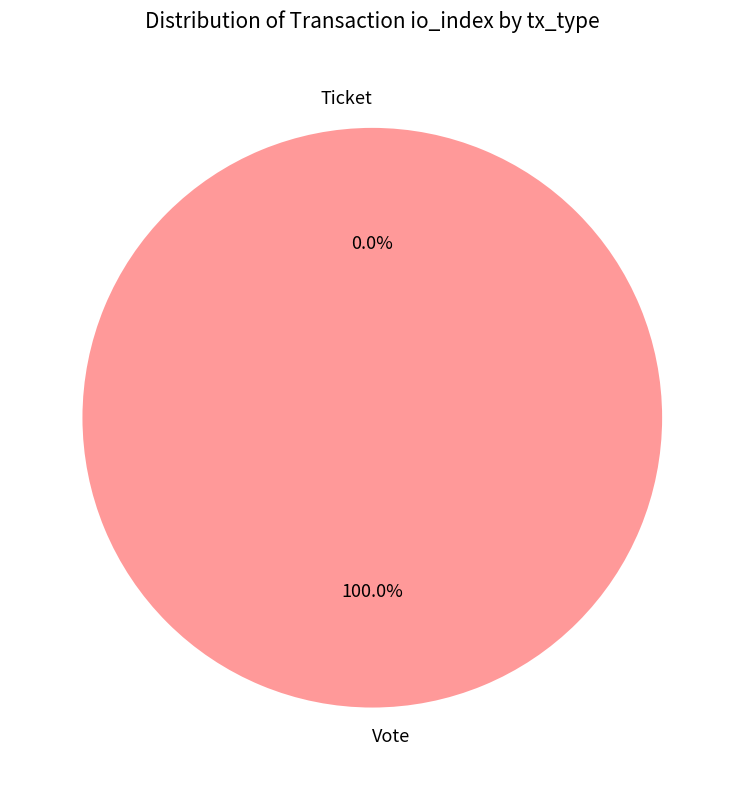

Is it true that Vote is 100% of the pie?

True